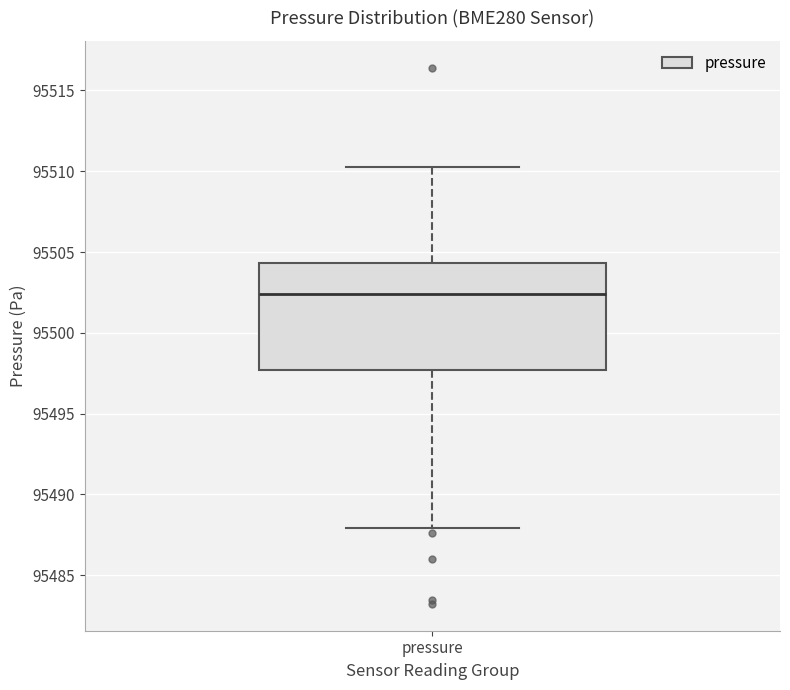

Read this box plot against the y-axis: the position of the median line, the range covered by the box, and the ends of both whiskers. The values are not printed on the chart, so give them approximately, as read against the axis.

median 95502.5, box 95497.5 to 95504.5, whiskers 95488.0 to 95510.5